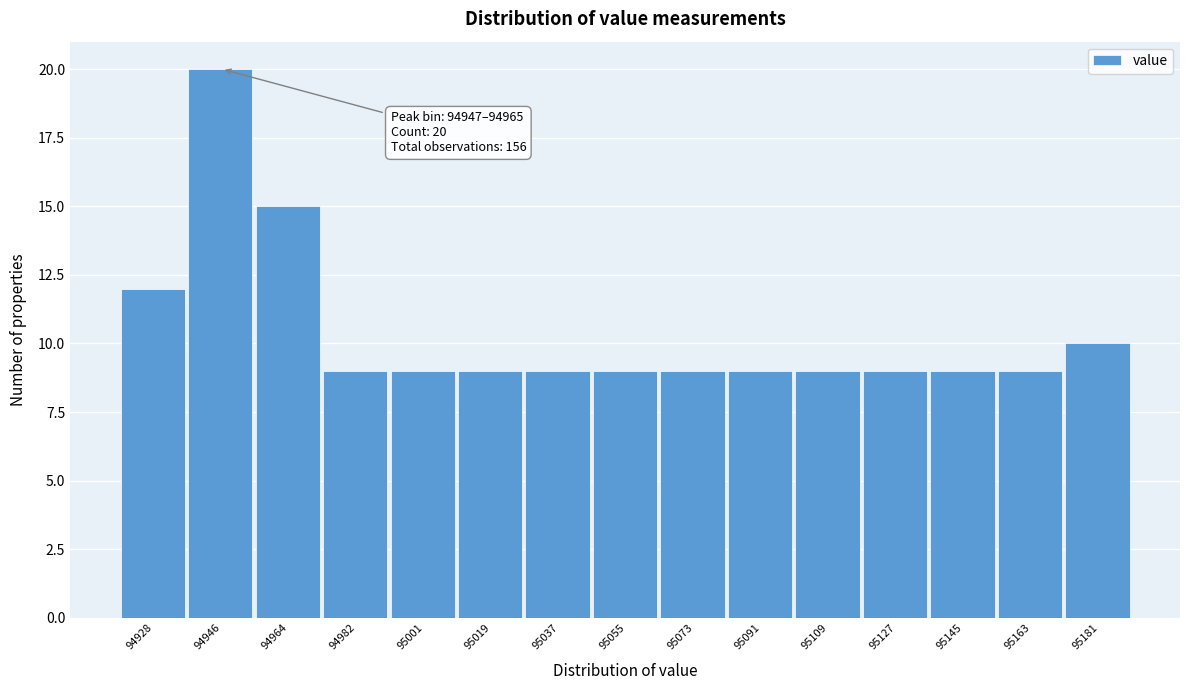

Reading left to right, extract all data points from this chart.

12	20	15	9	9	9	9	9	9	9	9	9	9	9	10